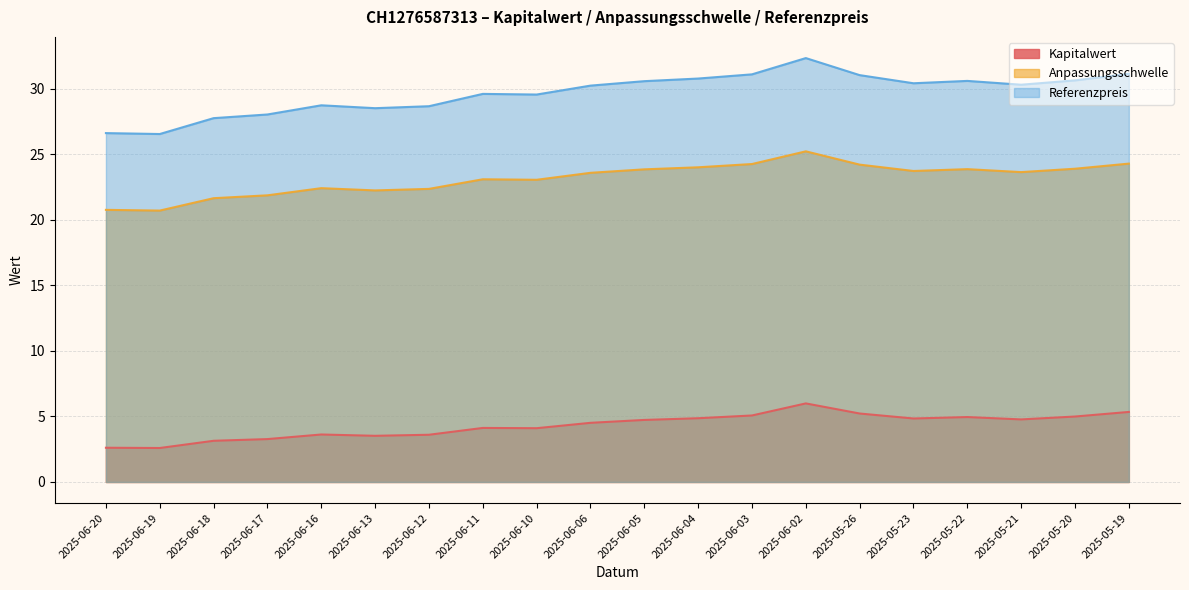

True or false: Kapitalwert and Referenzpreis cross at least once.

False